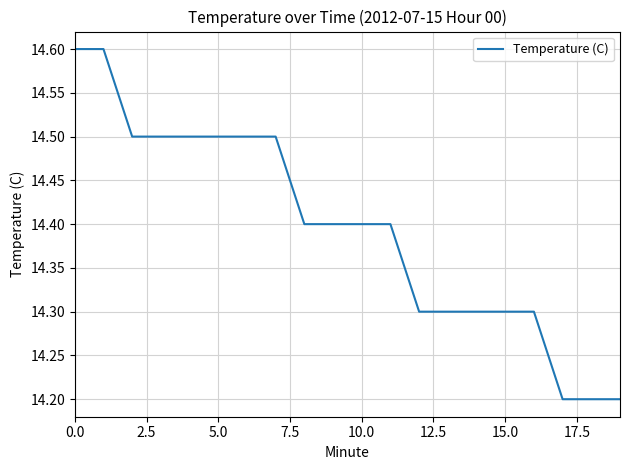

What is the difference between the maximum and minimum values?

0.4